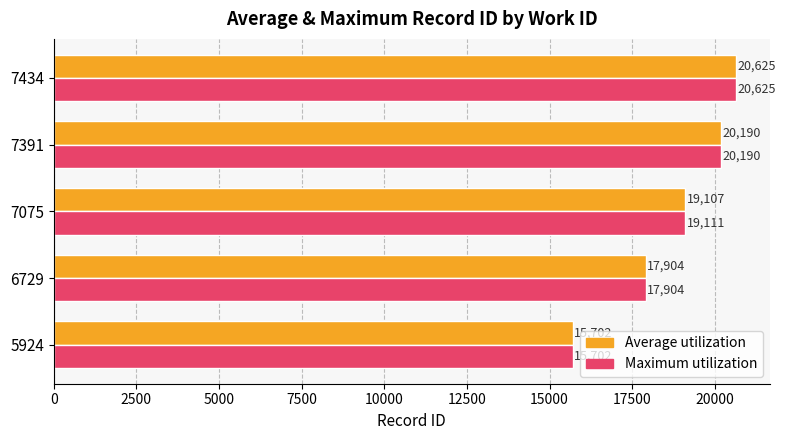

What is the difference between the maximum and minimum values in the Average utilization series?

4923.0